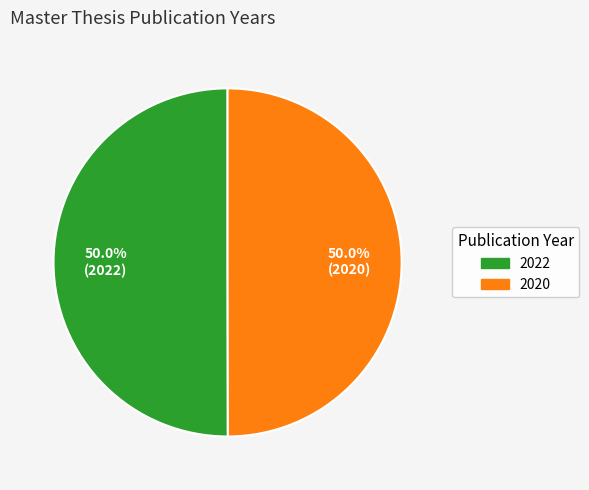

How many segments does this pie chart have?

2